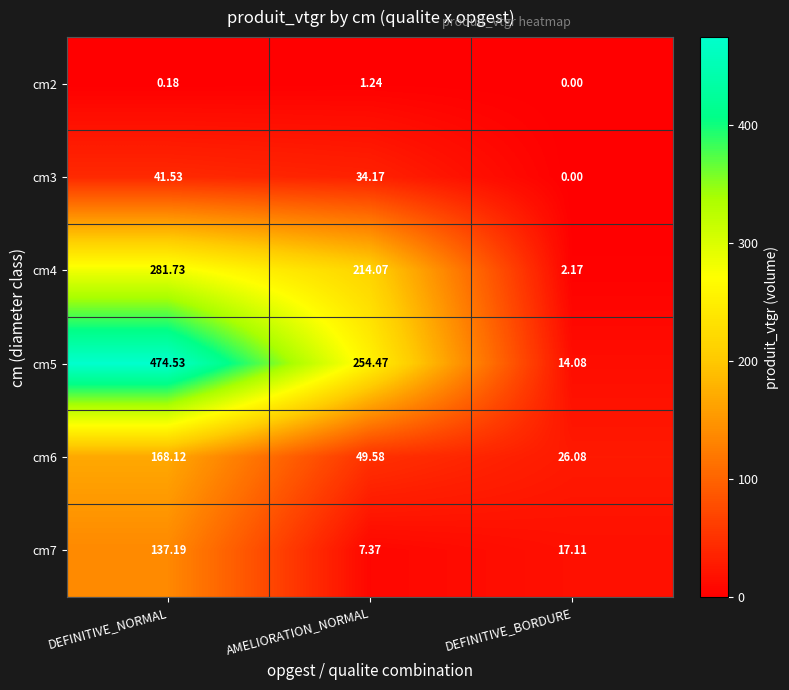

Count the number of categories in the chart.

3